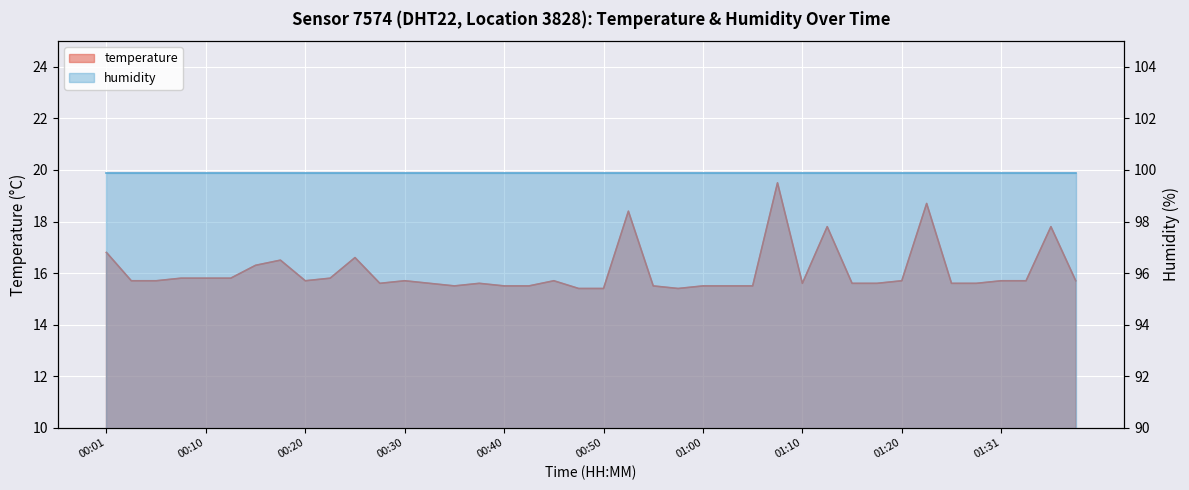

At which category does the chart reach its peak across all series?

01:07